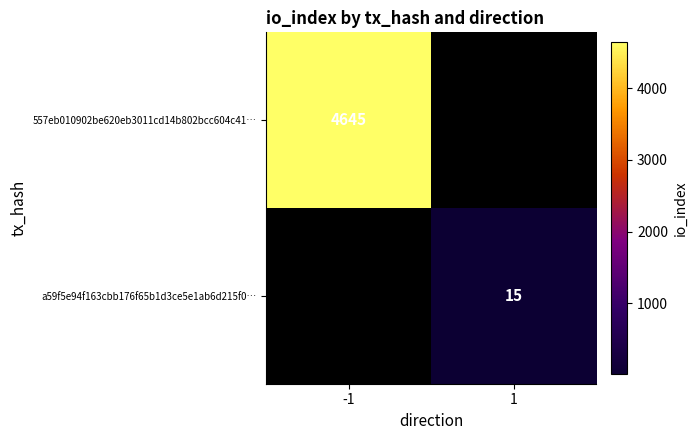

Is it true that a59f5e94f163cbb176f65b1d3ce5e1ab6d215f0… equals 15 at 1?

True